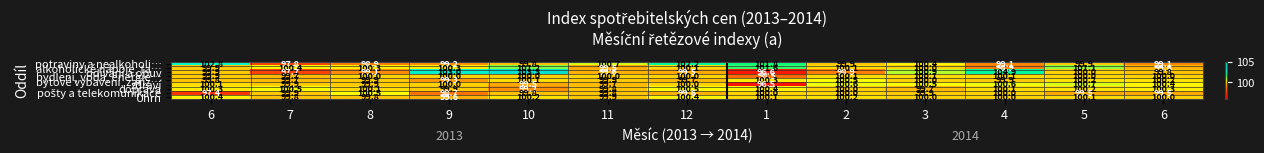

Which series changed the most between 10 and 12?

odívání a obuv